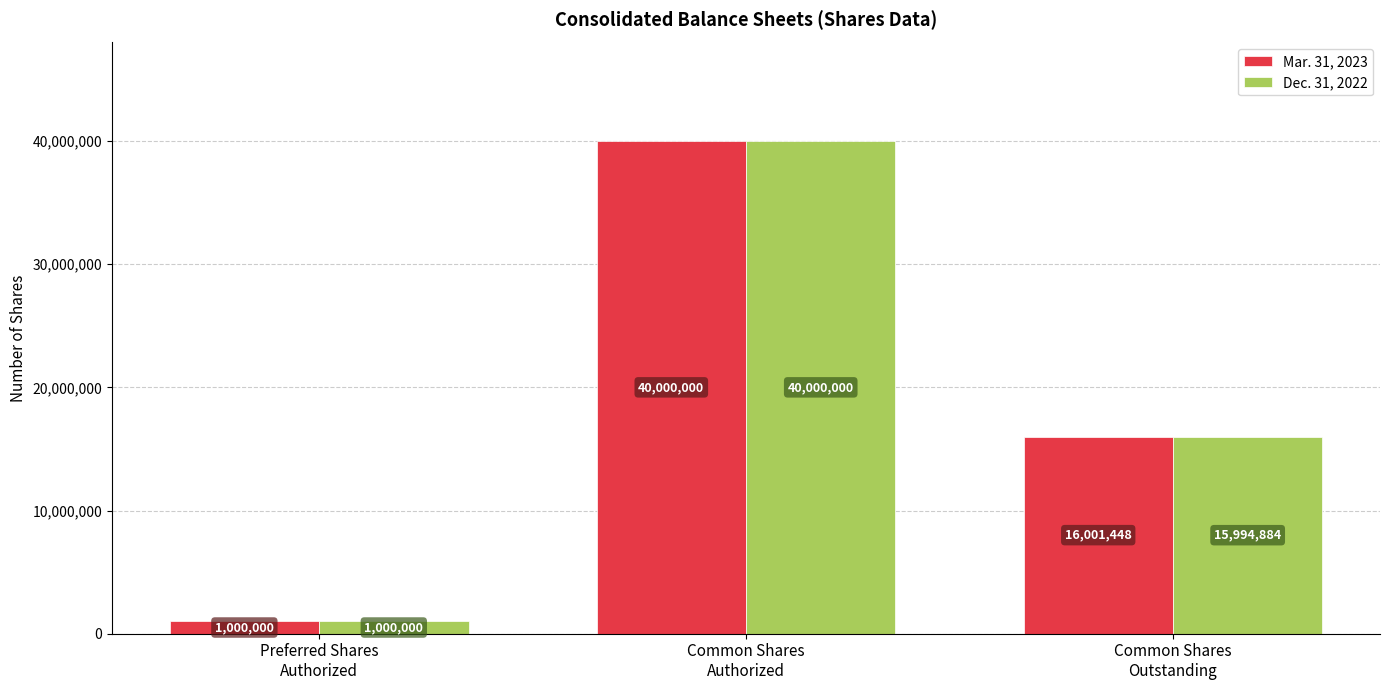

What is the difference between the maximum and minimum values in the Mar. 31, 2023 series?

39000000